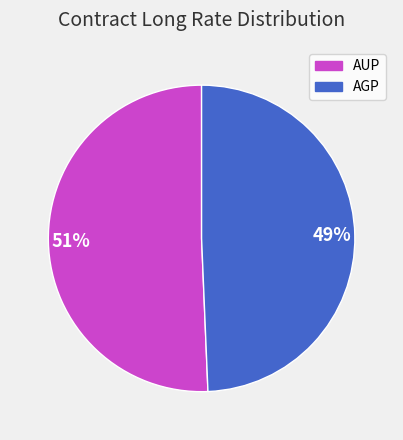

To the nearest percent, what is the combined percentage of AGP and AUP?

100%